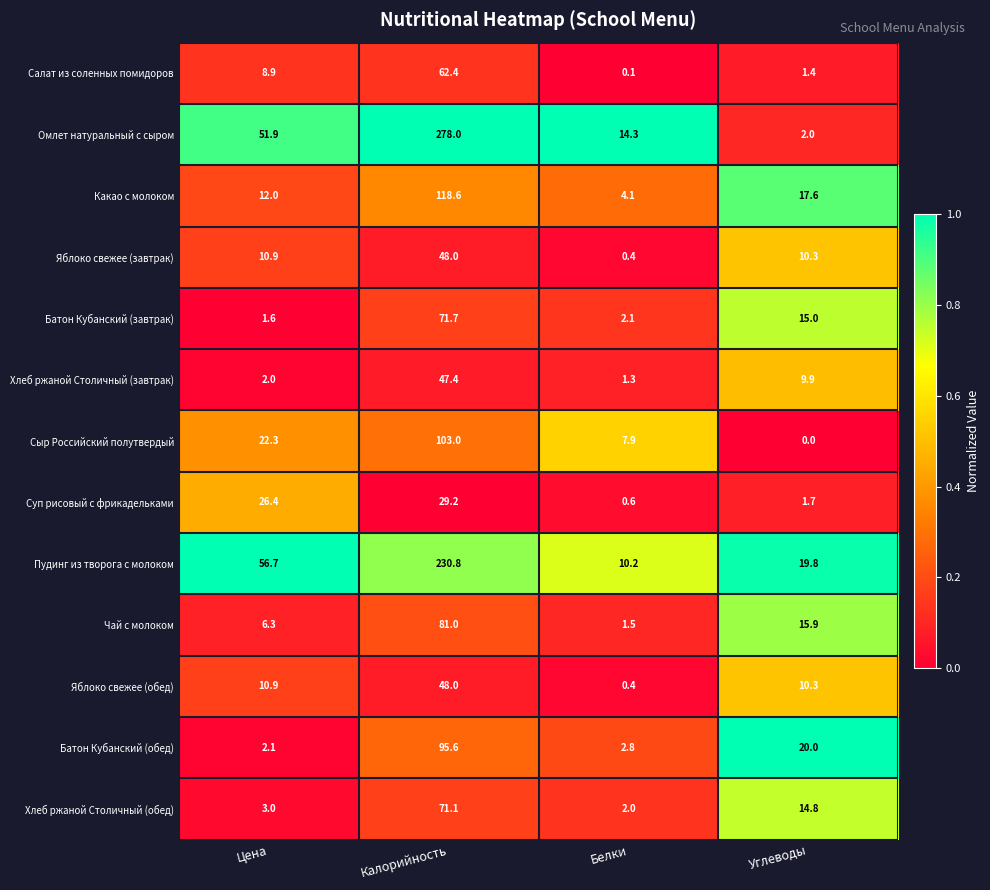

The value of Какао с молоком at Калорийность is 45.2. True or false?

False